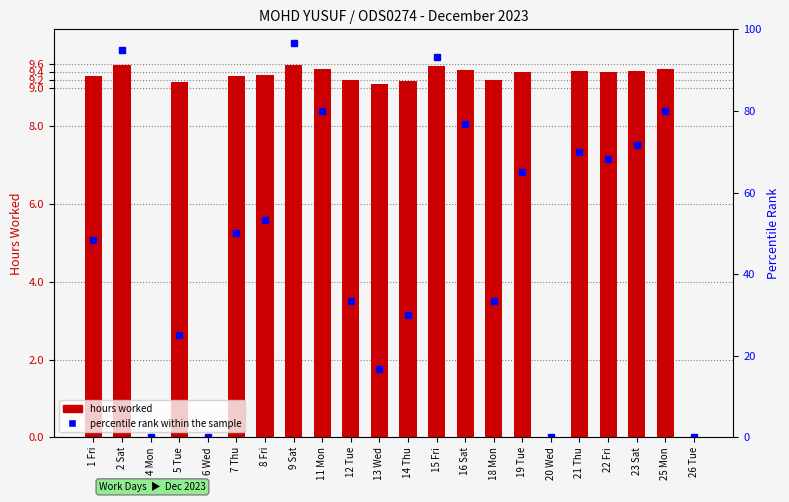

Reading right to left, list all the values displayed in this chart.

hours worked: 0.0	9.5	9.4	9.4	9.4	0.0	9.4	9.2	9.5	9.6	9.2	9.1	9.2	9.5	9.6	9.3	9.3	0.0	9.2	0.0	9.6	9.3
percentile rank within the sample: 0.0	80.0	71.7	68.3	70.0	0.0	65.0	33.3	76.7	93.3	30.0	16.7	33.3	80.0	96.7	53.3	50.0	0.0	25.0	0.0	95.0	48.3